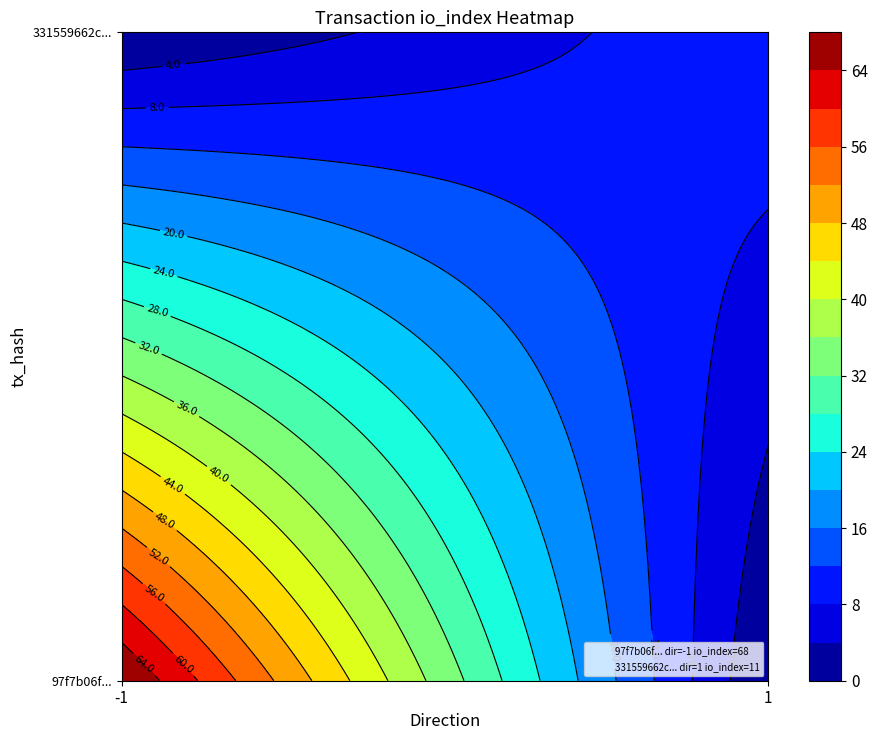

Rank the series at io_index from lowest to highest value.

331559662cba7597bc794df2b1c1d52b9227c3f, 97f7b06fede6cb52cce56218ceb90b71972cbf0